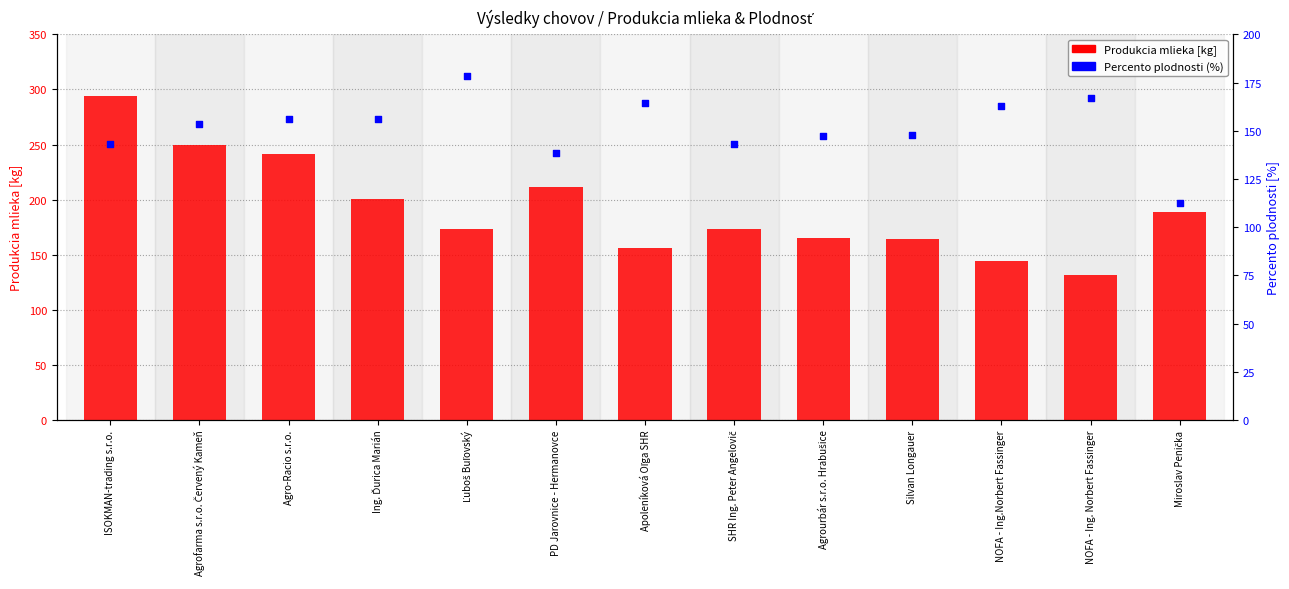

Which series reaches the maximum Y coordinate?

Produkcia mlieka [kg]